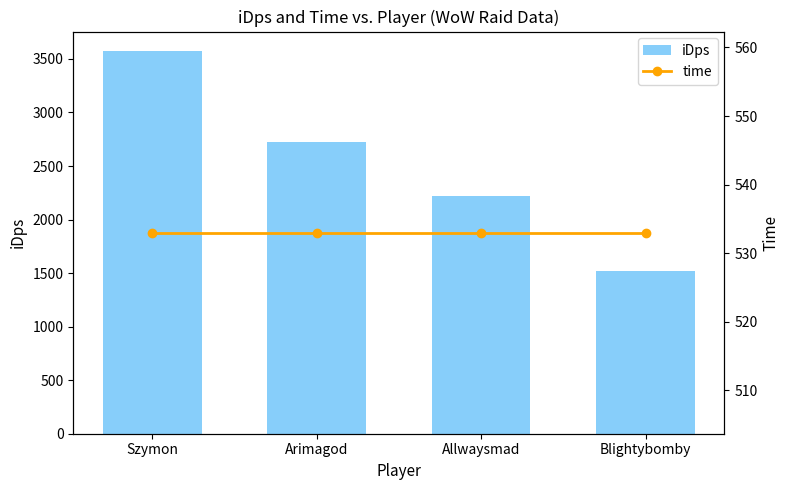

The value of time at Blightybomby is 179.4. True or false?

False